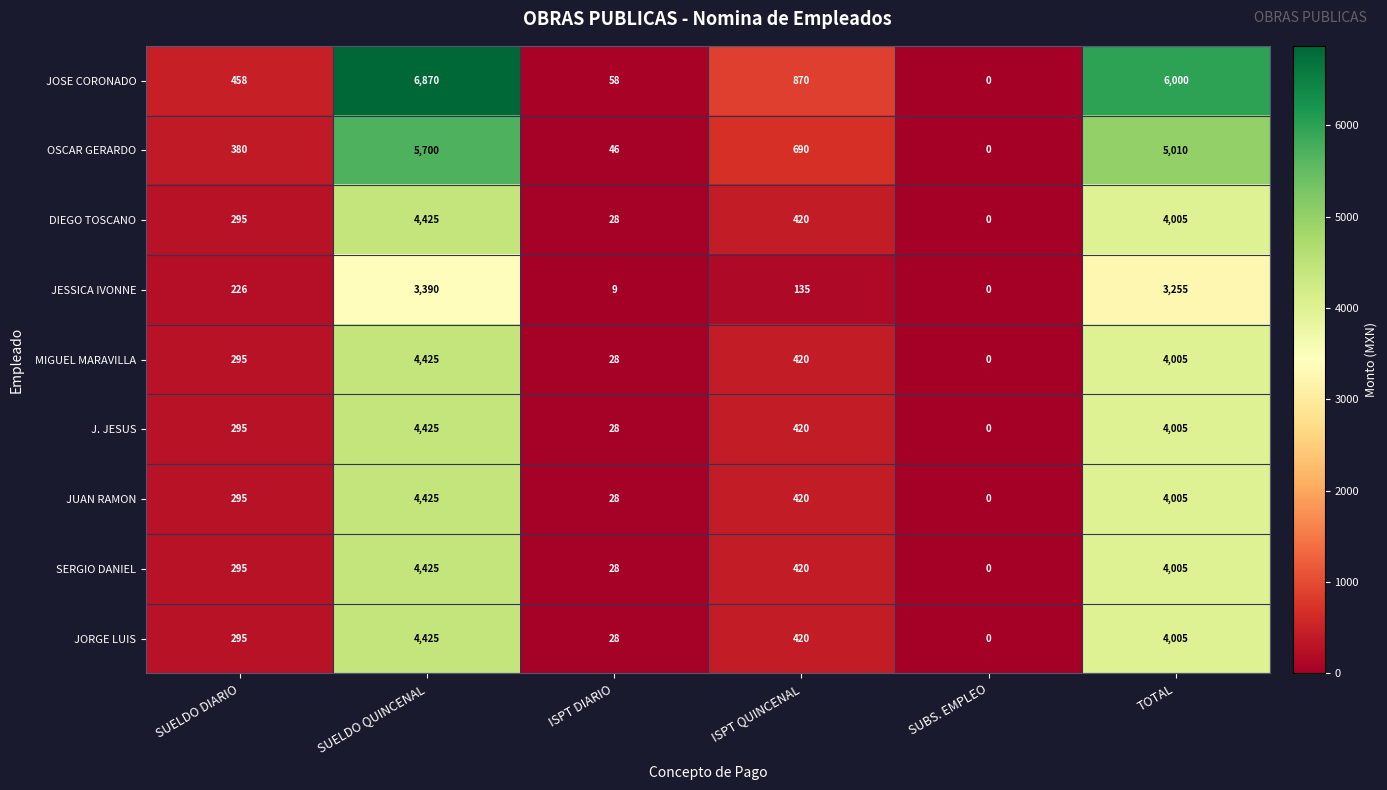

At which label does OSCAR GERARDO first exceed 690?

SUELDO QUINCENAL